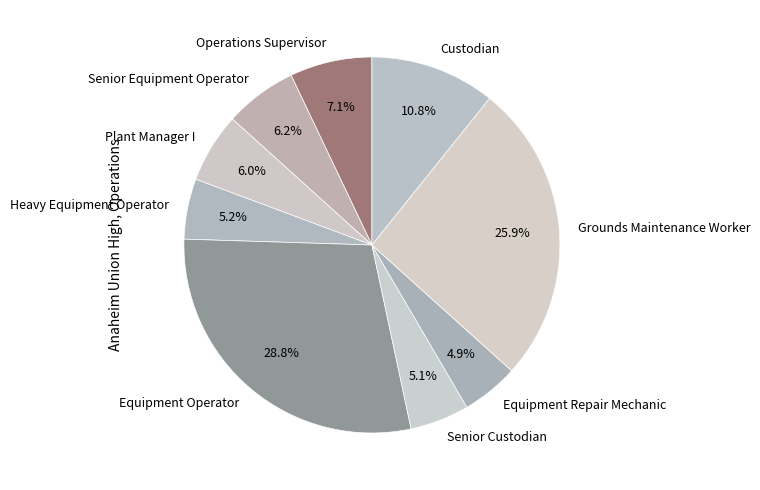

How many slices are in this pie chart?

9